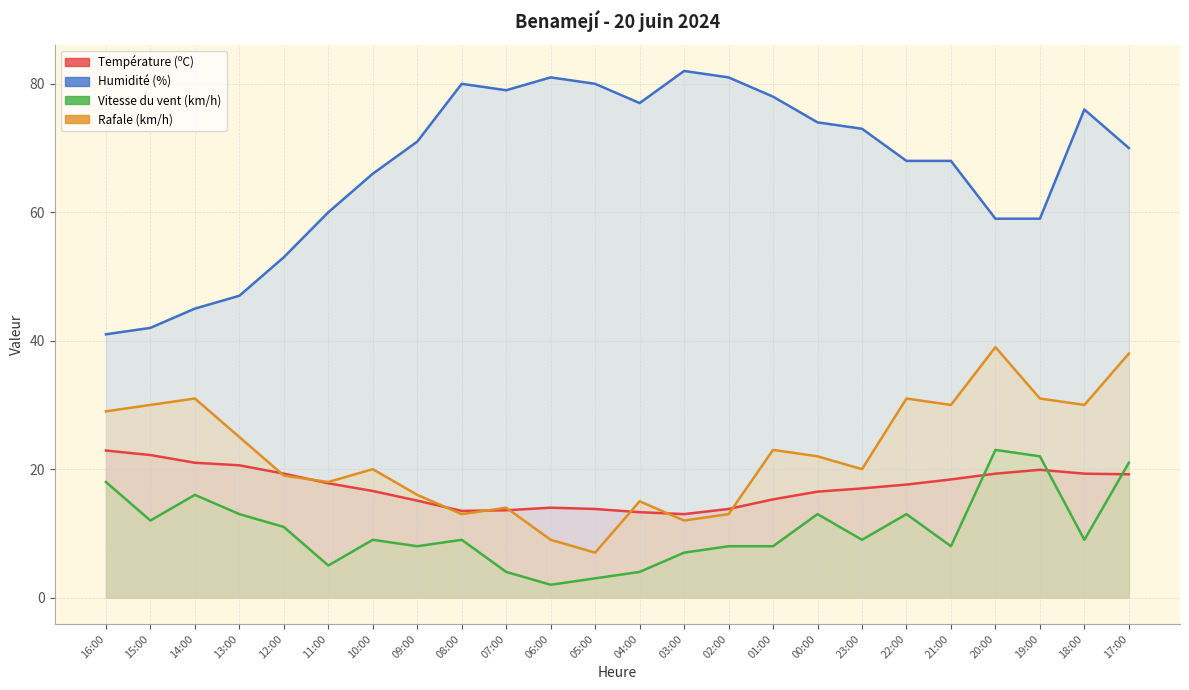

Does the chart have visible grid lines?

Yes